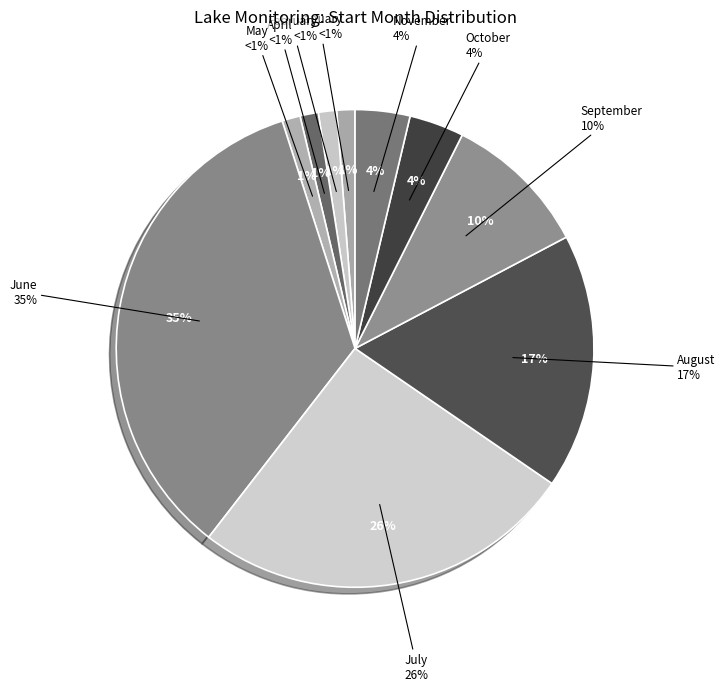

Is there a majority slice in this chart?

No